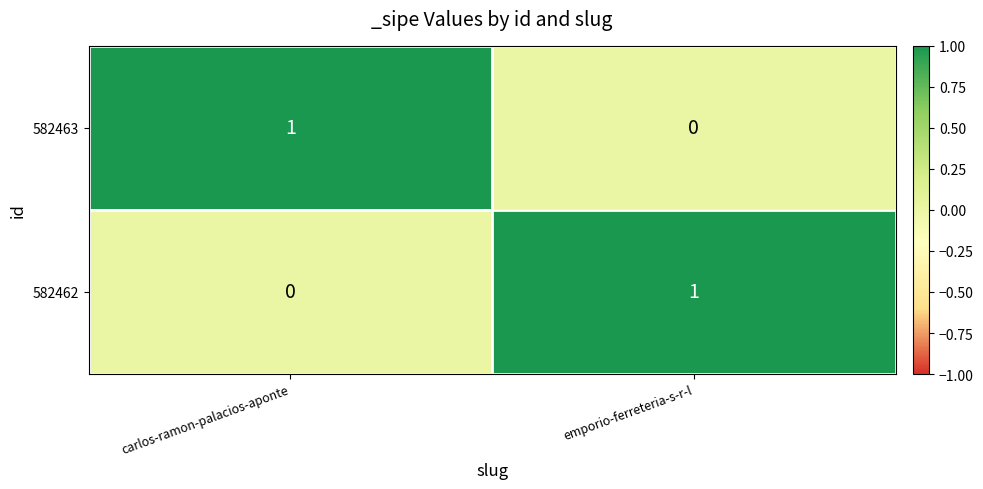

At how many categories does at least one series exceed 0?

2